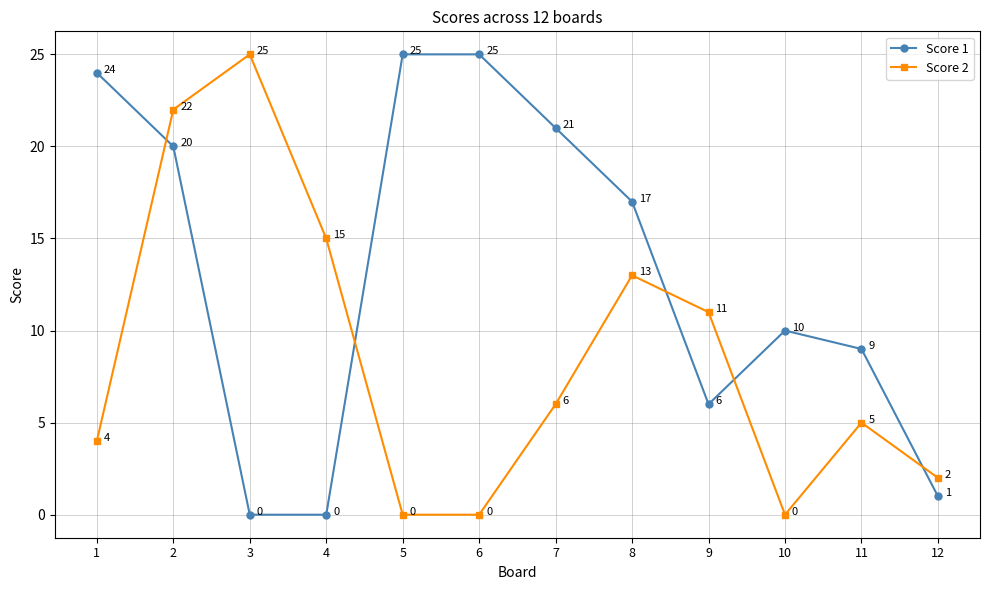

Is this an area chart (filled region under the line)?

No